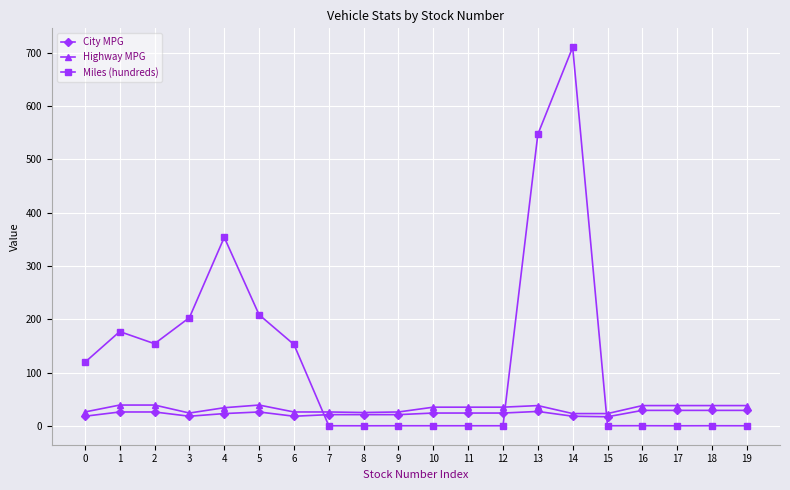

True or false: Highway MPG has more than 0 interior local peaks.

True